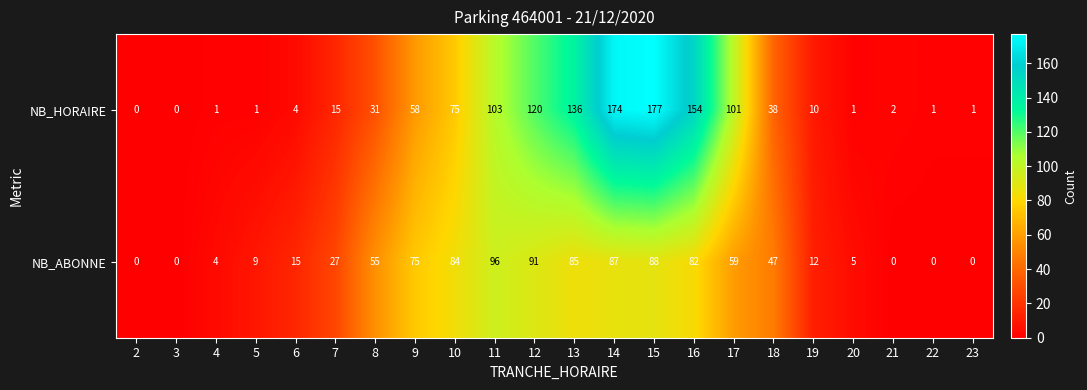

What is the total value across all series at 11?

199